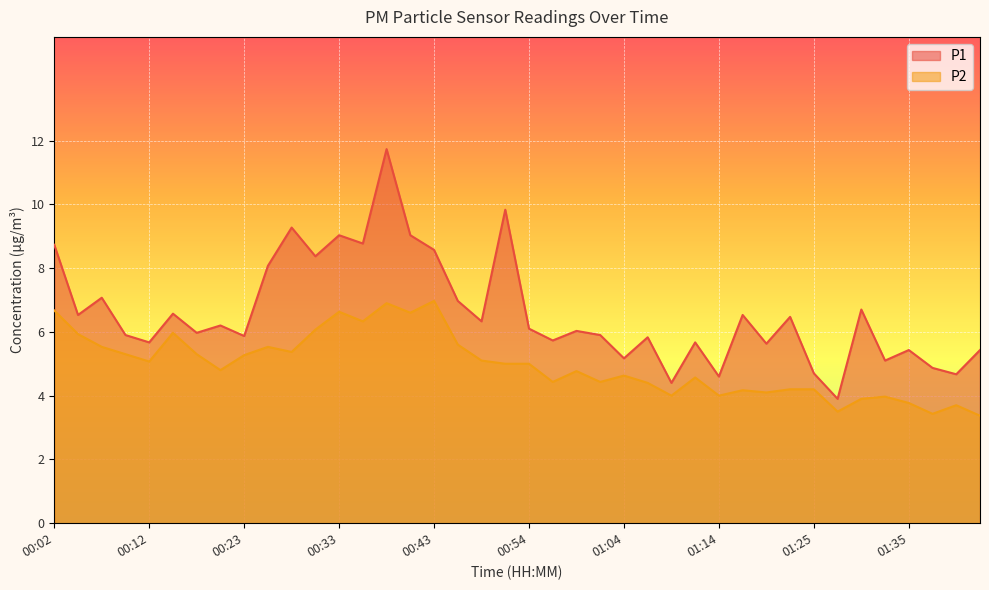

What is the label of the 33rd point from the left?

01:25